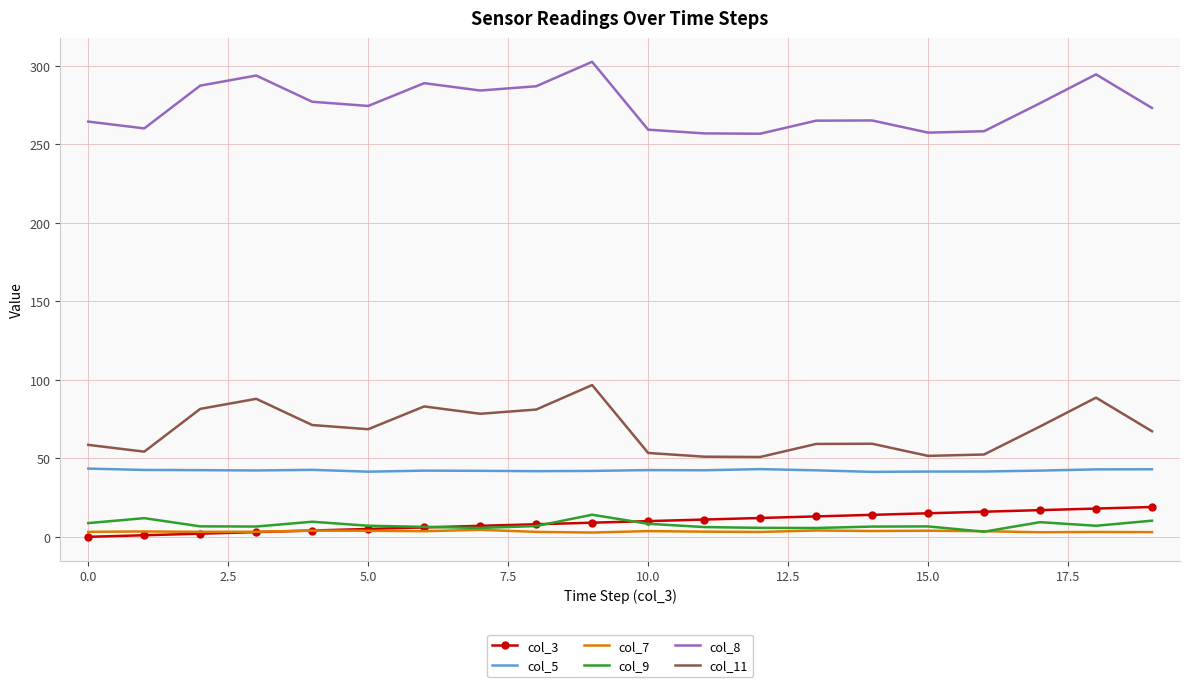

Which series has the largest total across all categories?

col_8